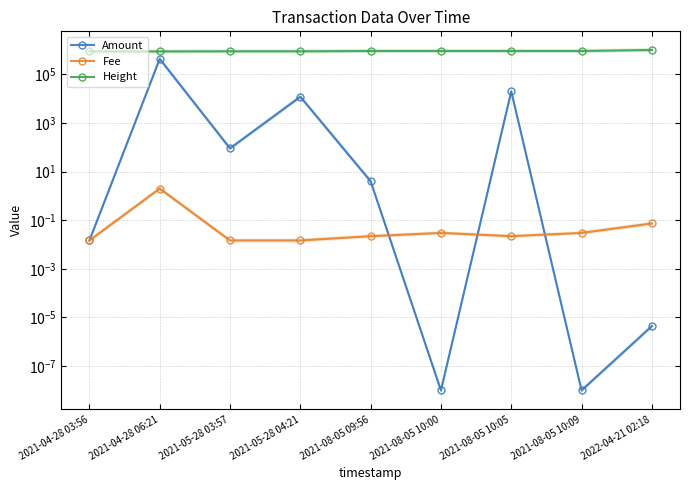

Between 2021-04-28 03:56 and 2021-08-05 10:05, which series saw the biggest shift?

Height